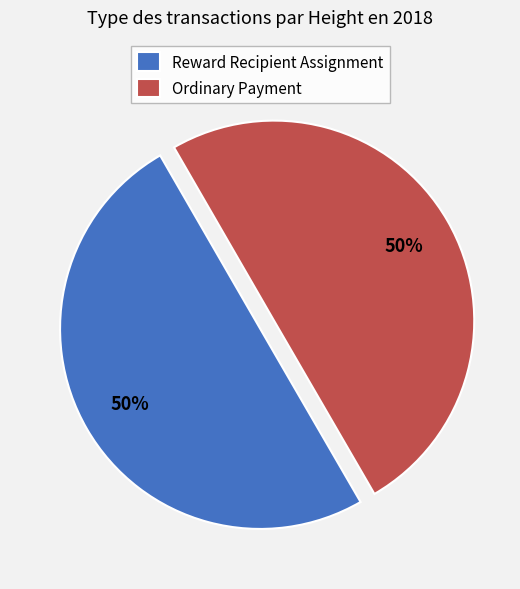

The Reward Recipient Assignment slice represents 58% of the pie. True or false?

False